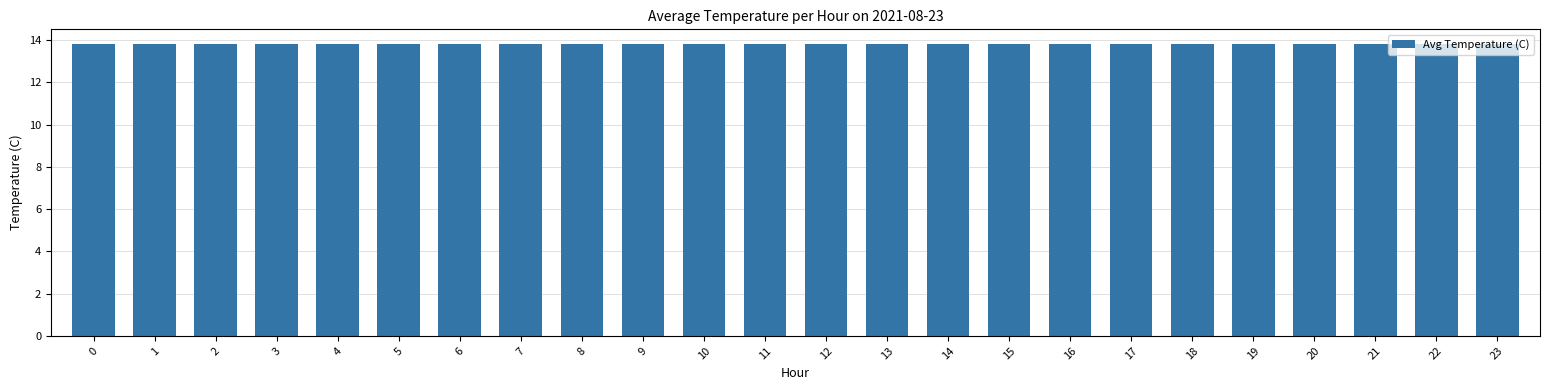

What is the maximum value shown in the chart?

13.8